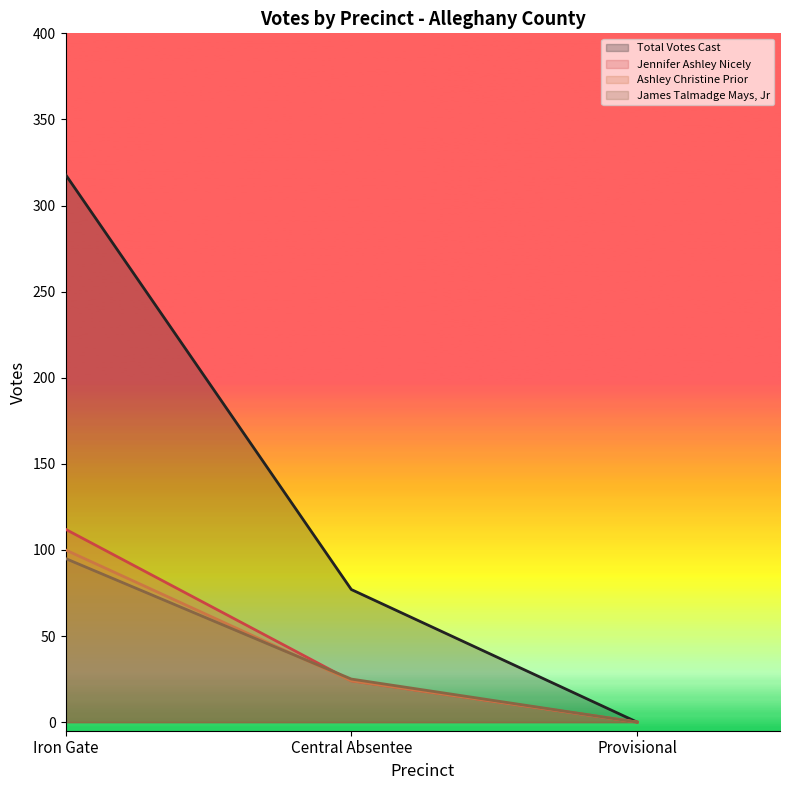

Read the Ashley Christine Prior value at Central Absentee.

24